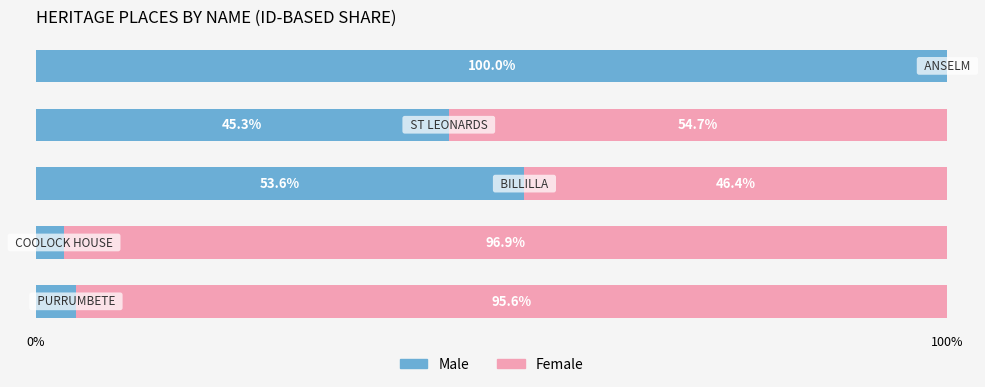

What is the sum of all Male values?

206.4